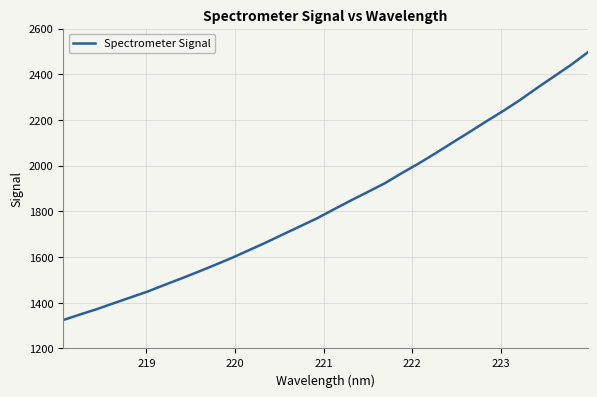

Does the chart display data point markers on the line(s)?

No